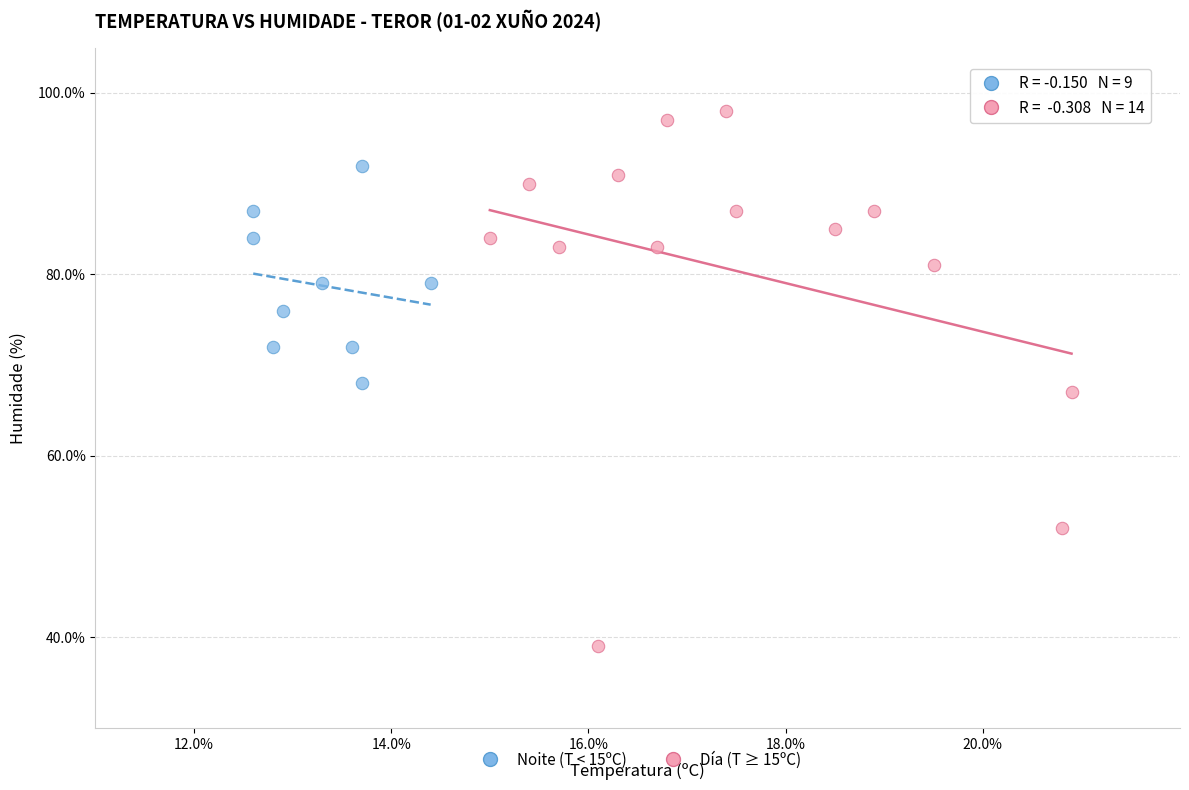

What are all the series names shown in the legend?

Noite (T < 15ºC), Día (T ≥ 15ºC)